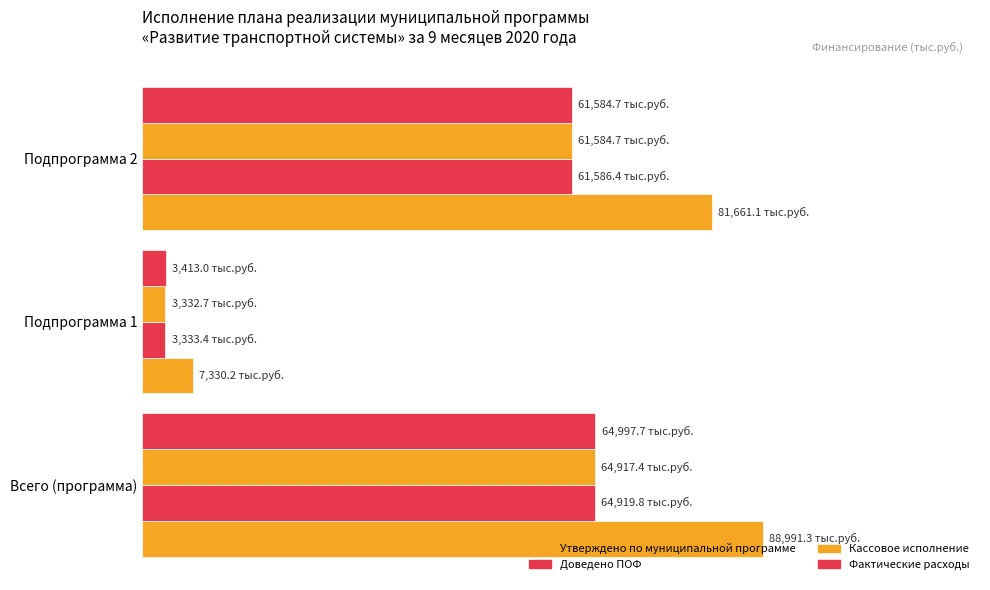

What is the difference between the maximum and minimum values in the Утверждено по муниципальной программе series?

0.9